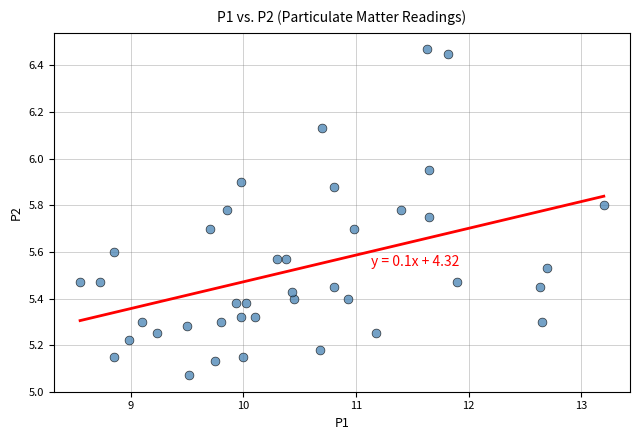

What is the range of Y values (max minus min)?

1.4